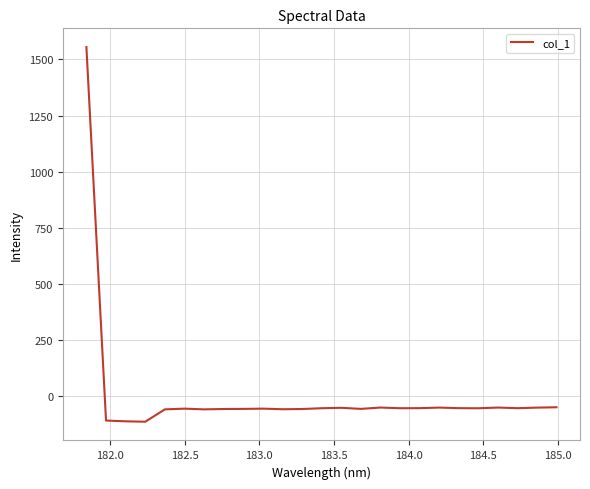

What is the difference between the maximum and minimum values?

1667.3